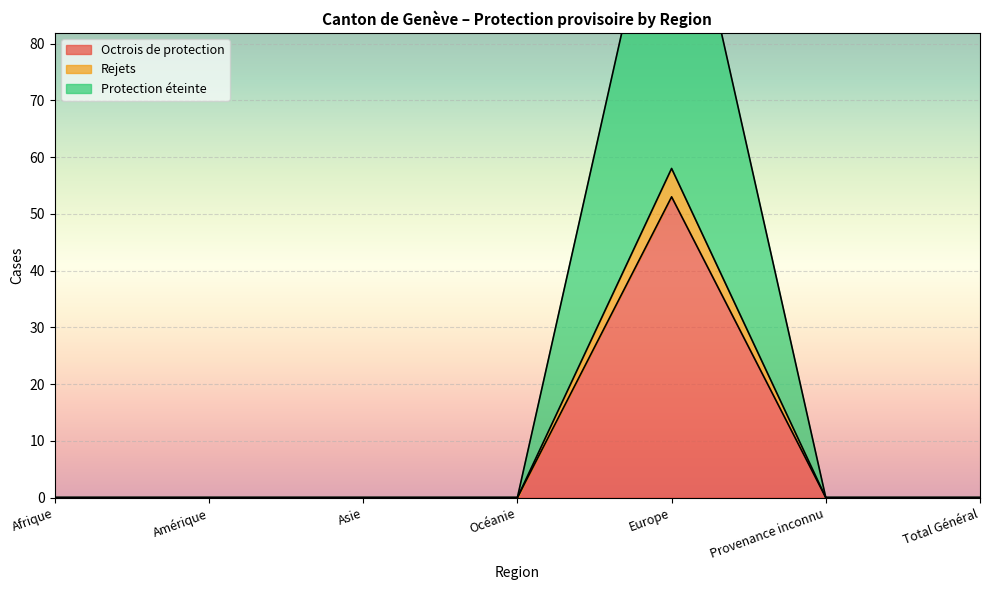

At which category does the chart reach its peak across all series?

Europe